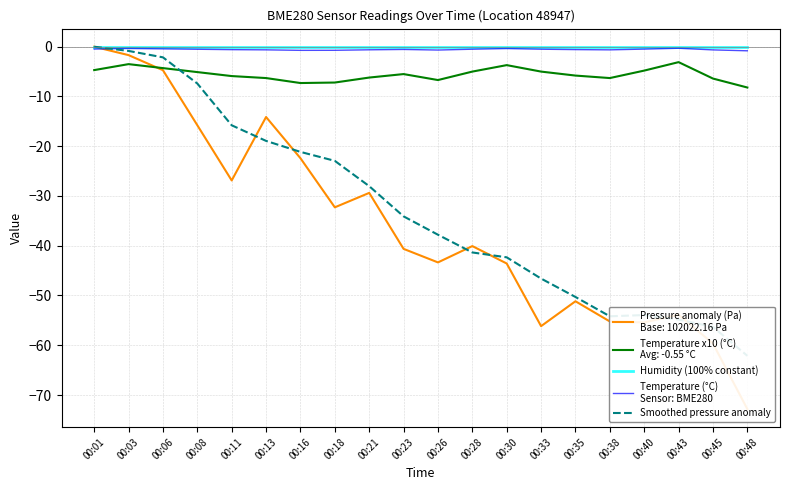

What is the value of the Smoothed pressure anomaly point at the 9th from the left?

-28.0